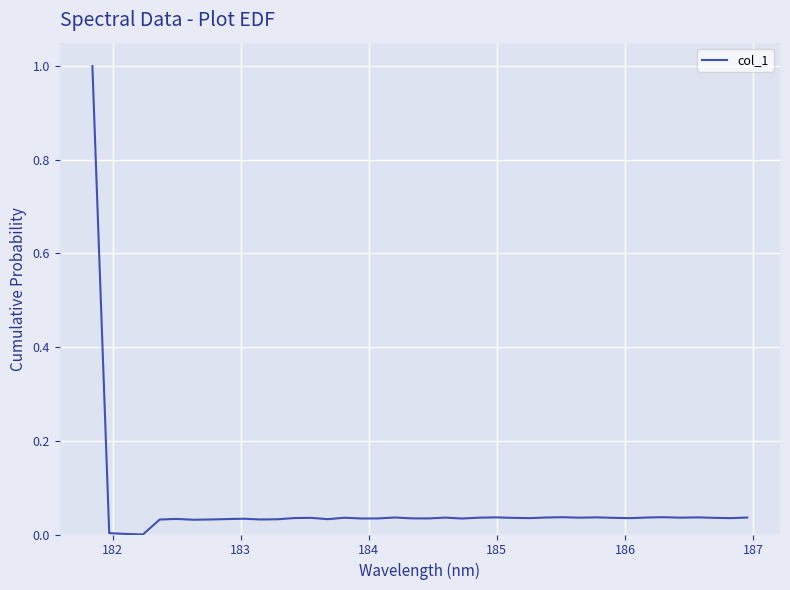

What is the greatest value displayed?

1.0